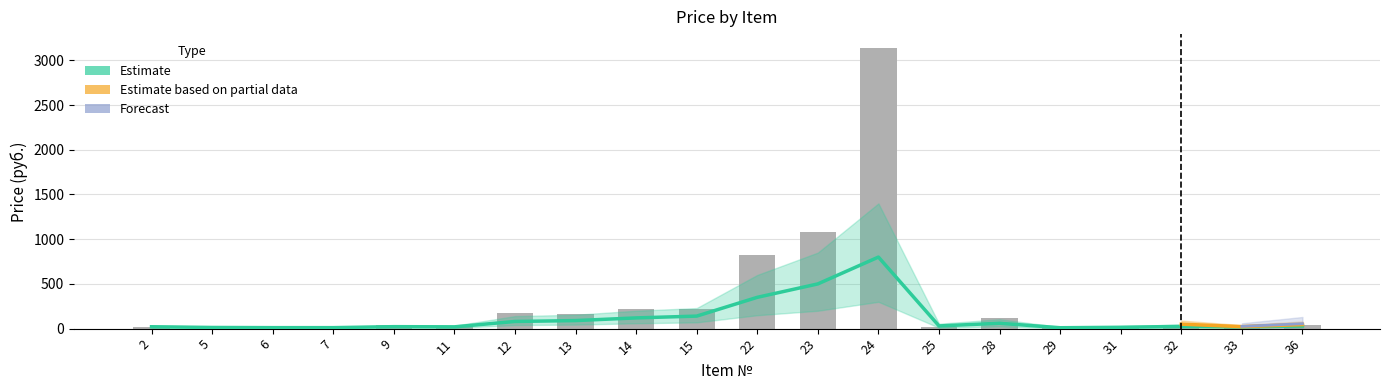

Reading left to right, extract all data points from this chart.

2=21	5=10	6=10	7=11	9=44	11=25	12=172	13=164	14=215	15=222	22=826	23=1082	24=3136	25=13	28=116	29=5	31=13	32=41	33=15	36=40